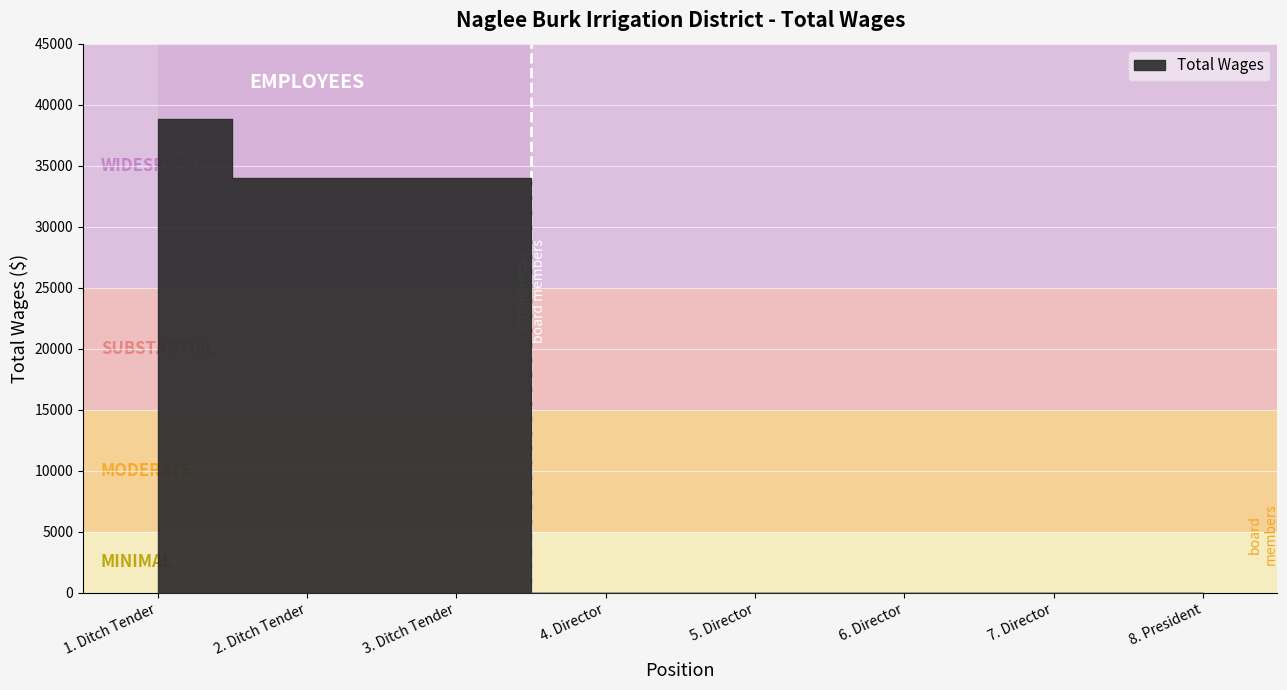

What position from the left is 1. Ditch Tender?

1